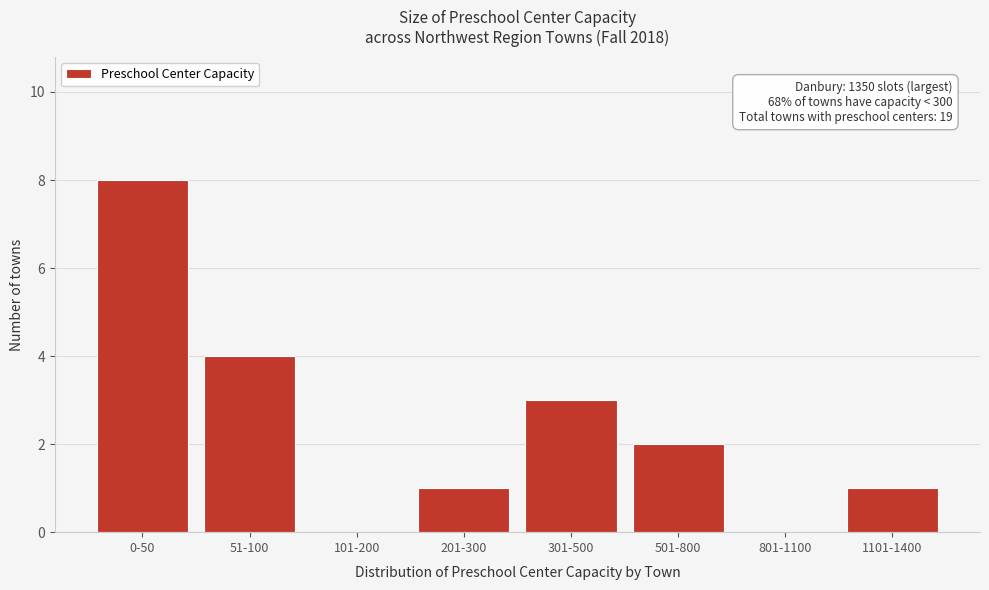

Reading left to right, what are all the values shown in this chart?

0-50=8	51-100=4	101-200=0	201-300=1	301-500=3	501-800=2	801-1100=0	1101-1400=1